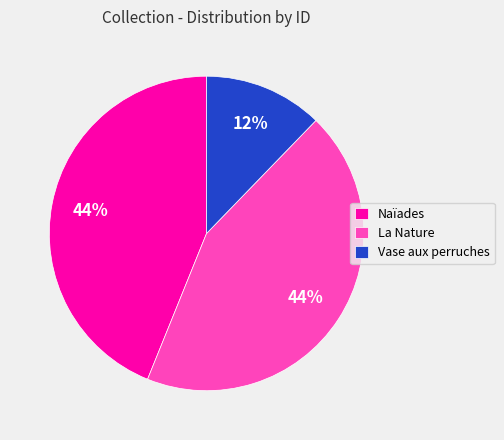

What percentage is the La Nature slice, to the nearest percent?

44%